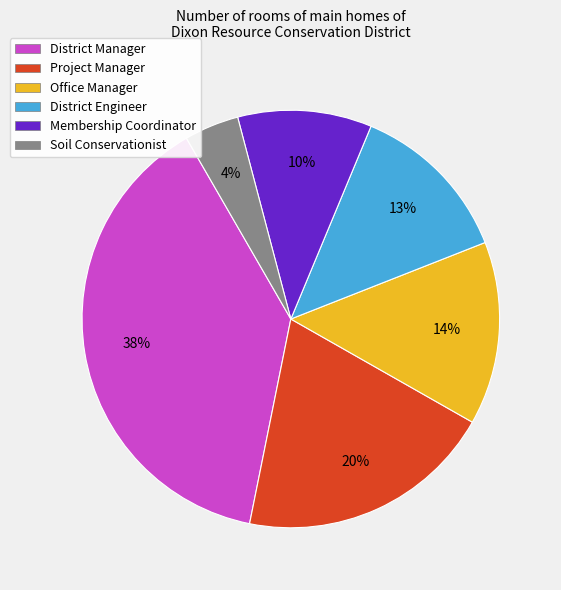

To the nearest percent, what percentage of the pie is Membership Coordinator?

10%